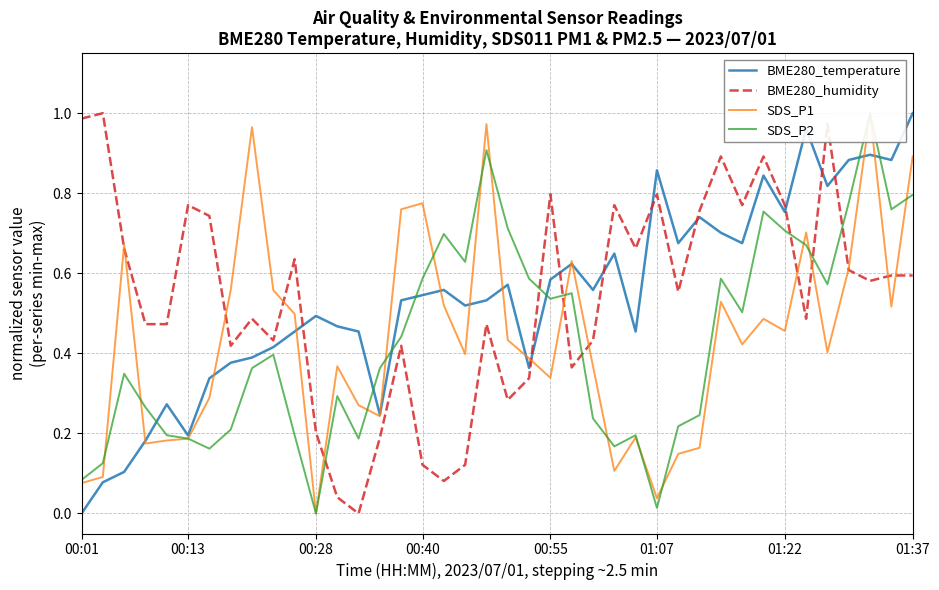

True or false: BME280_humidity and BME280_temperature cross at least once.

True